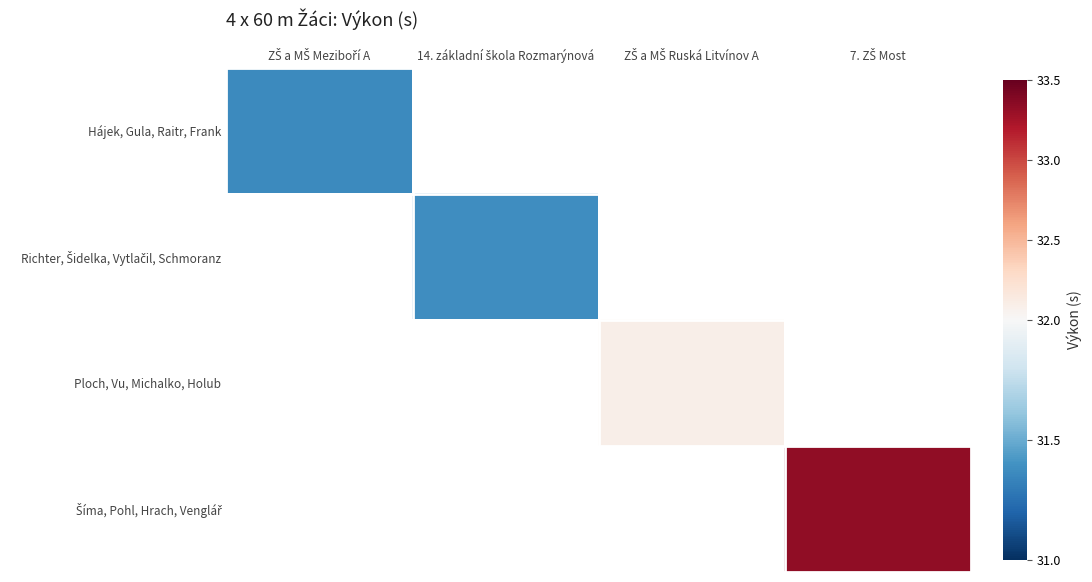

How many categories are shown in the chart?

4